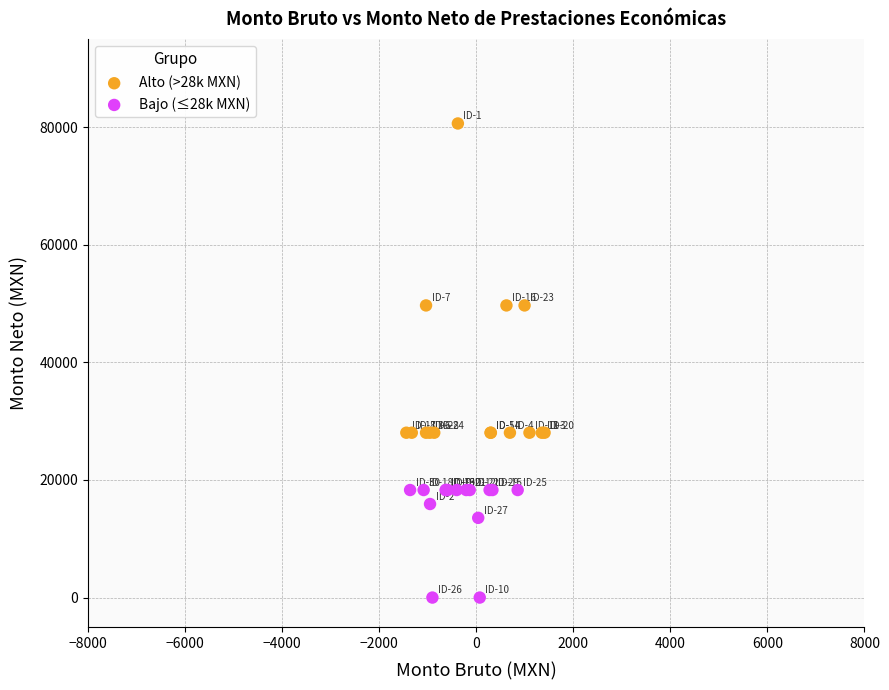

Which series reaches the maximum Y coordinate?

Alto (>28k MXN)